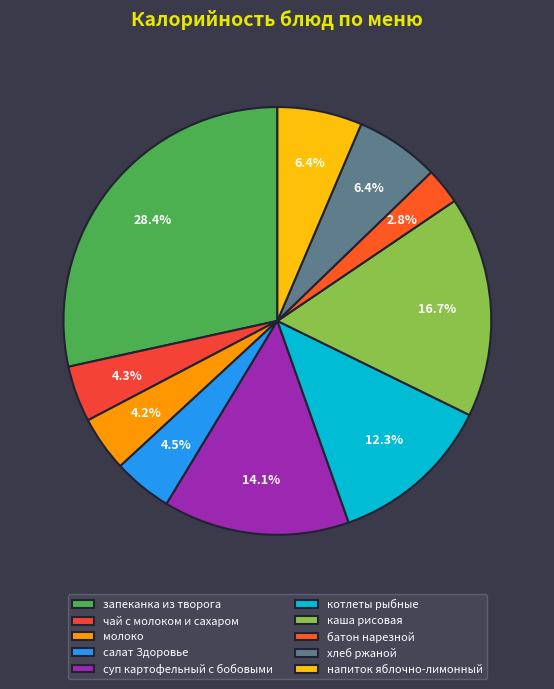

Is there any slice that represents more than half of the pie?

No